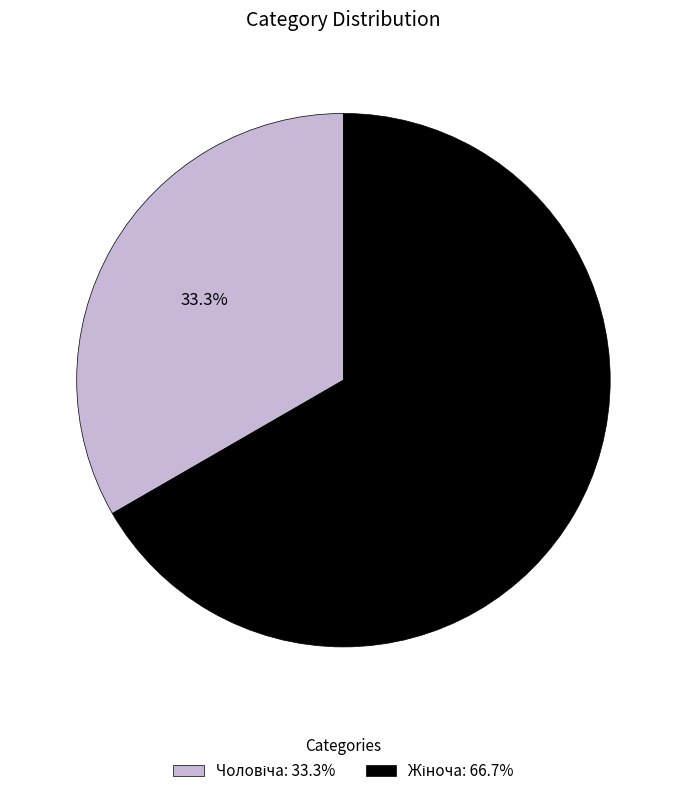

Is there a majority slice in this chart?

Yes